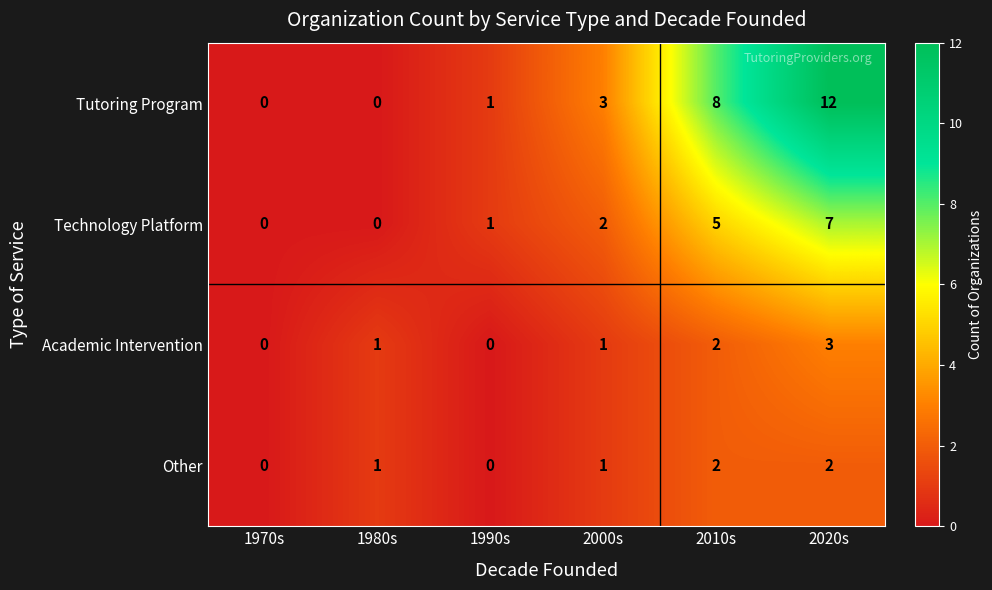

What is the total value across all series at 1990s?

2